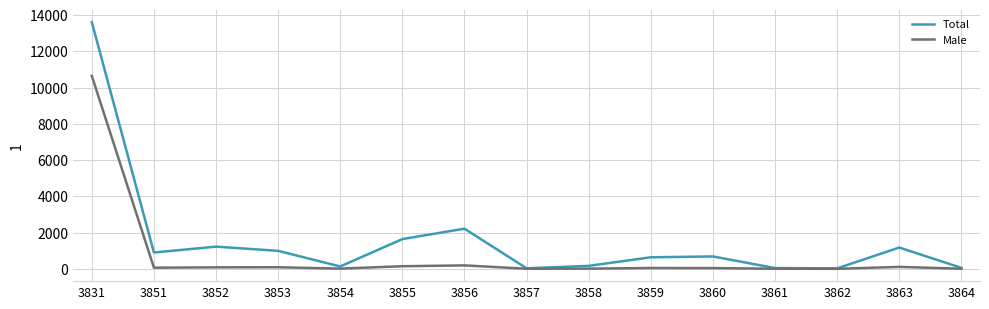

List the series in order of their overall mean, lowest first.

Male, Total